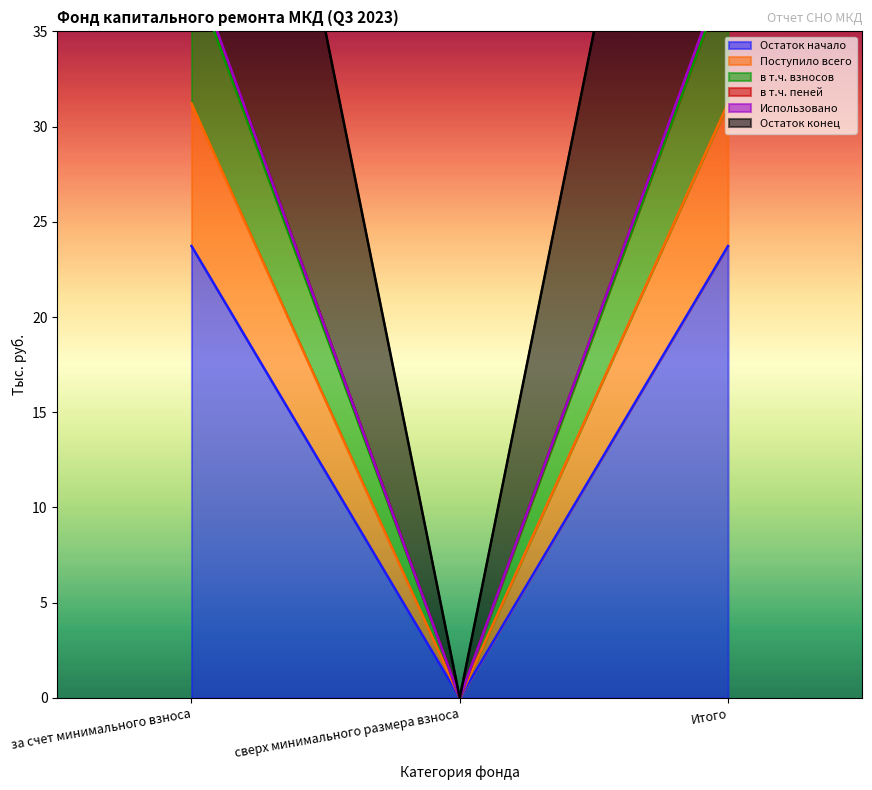

At which label does Остаток начало first exceed 23?

за счет минимального взноса